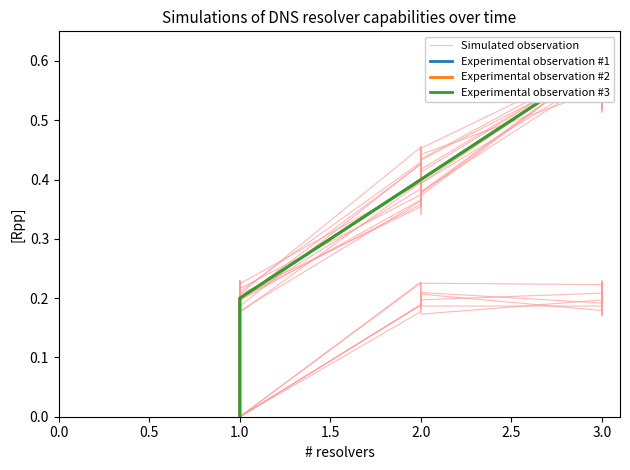

What is the value of the Simulated observation point at the 5th from the left?

0.2